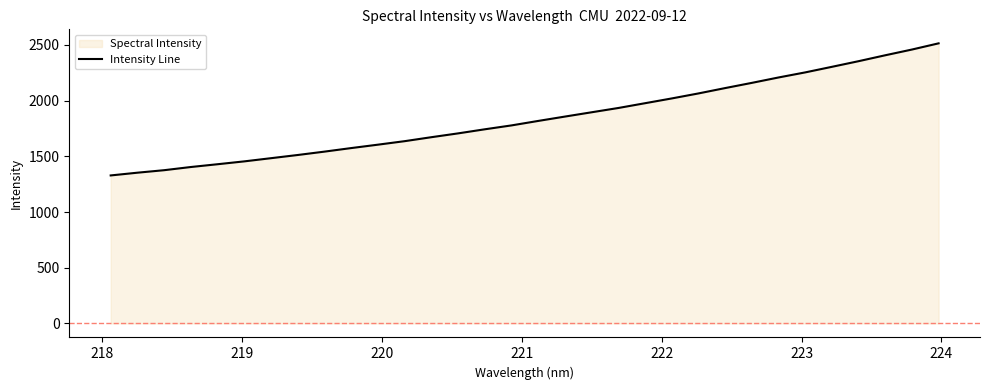

What is the maximum value shown in the chart?

2513.4